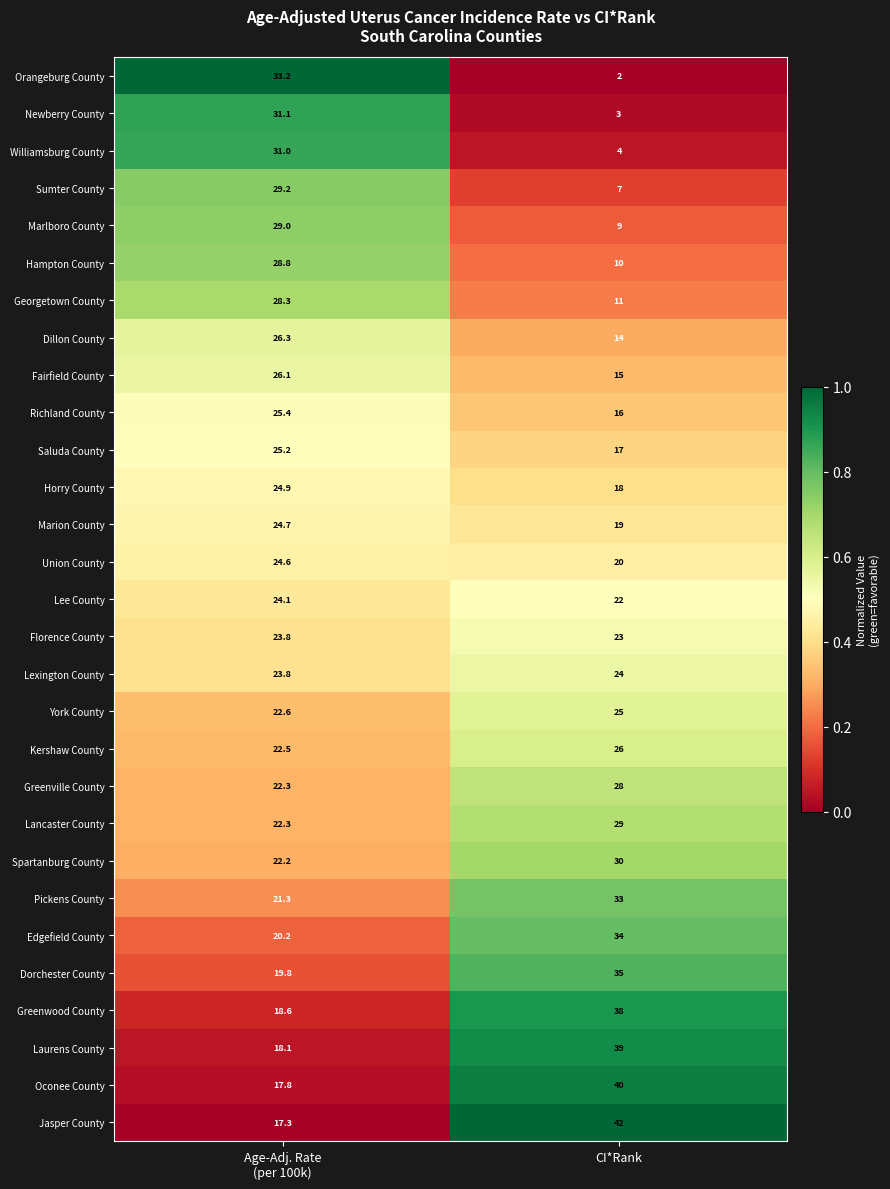

What is the difference between the maximum and minimum values in the Lancaster County series?

6.7